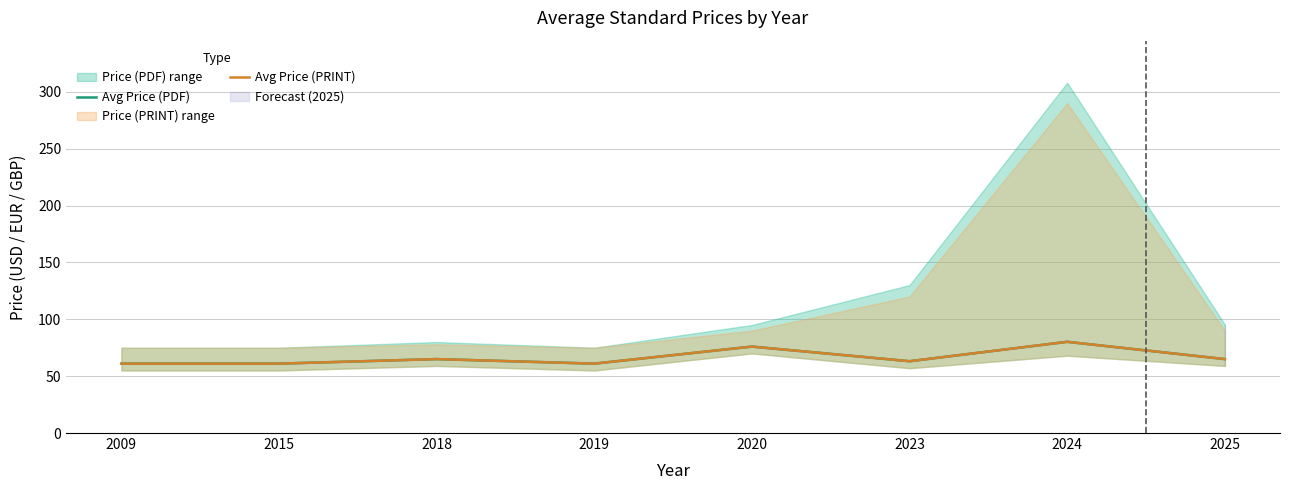

Reading left to right, what are all the values shown in this chart?

Avg Price (PDF): 61.0	61.0	65.0	61.0	76.0	63.1	80.2	65.0
Avg Price (PRINT): 61.0	61.0	65.0	61.0	76.0	63.1	80.2	65.0